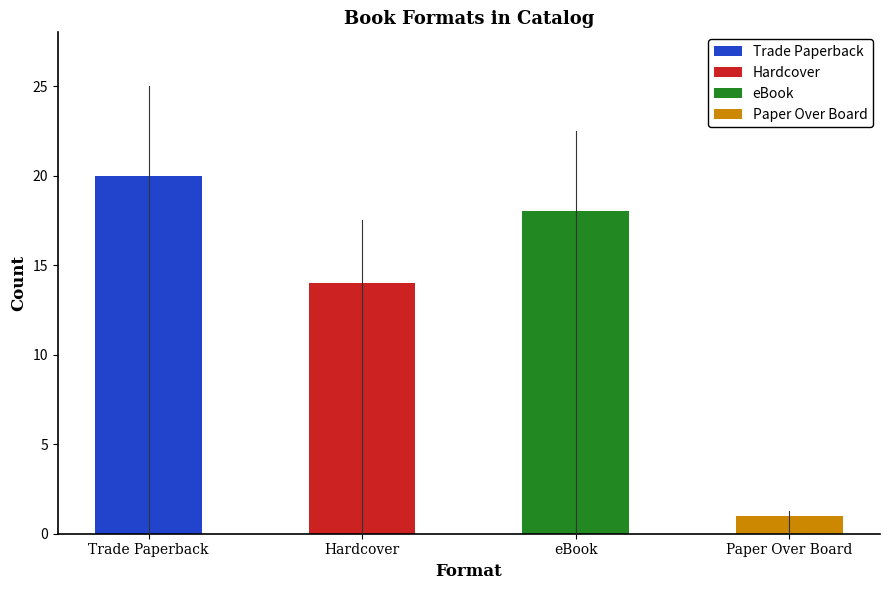

Rank the categories by value from highest to lowest.

Trade Paperback, eBook, Hardcover, Paper Over Board